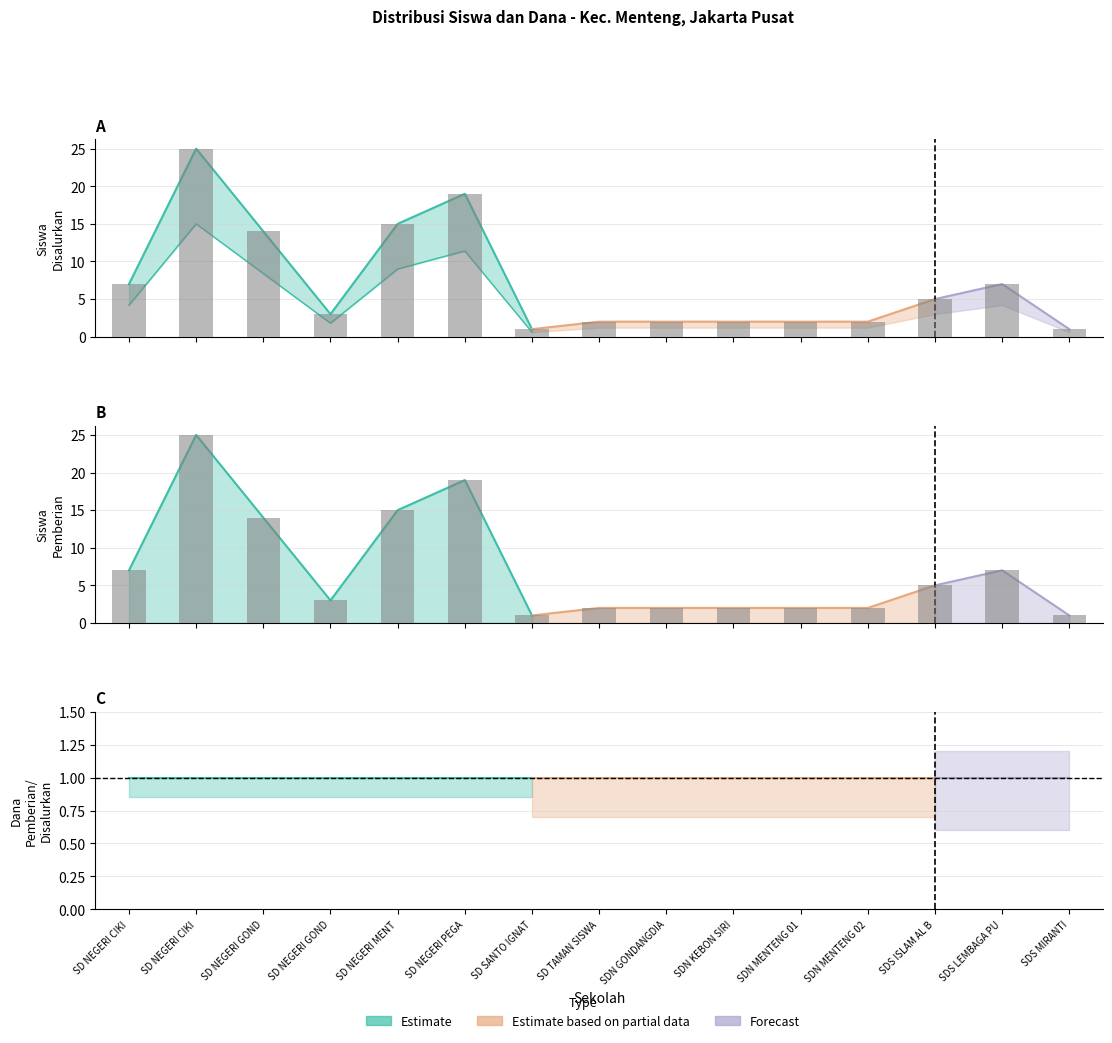

Is it true that Siswa Pemberian equals 6 at SD NEGERI GOND?

False